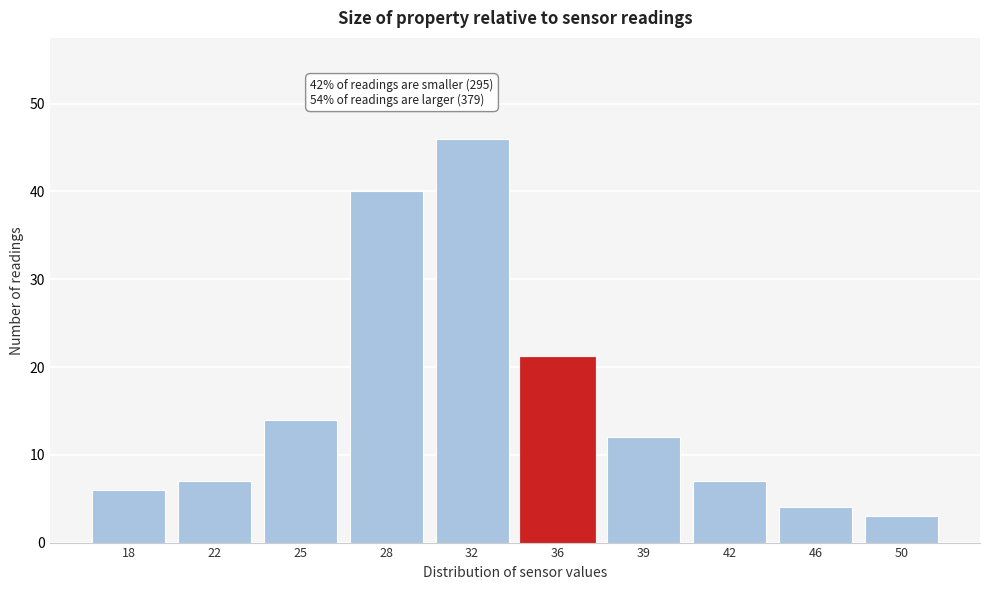

Reading left to right, list all the values displayed in this chart.

18=6	22=7	25=14	28=40	32=46	36=21	39=12	42=7	46=4	50=3